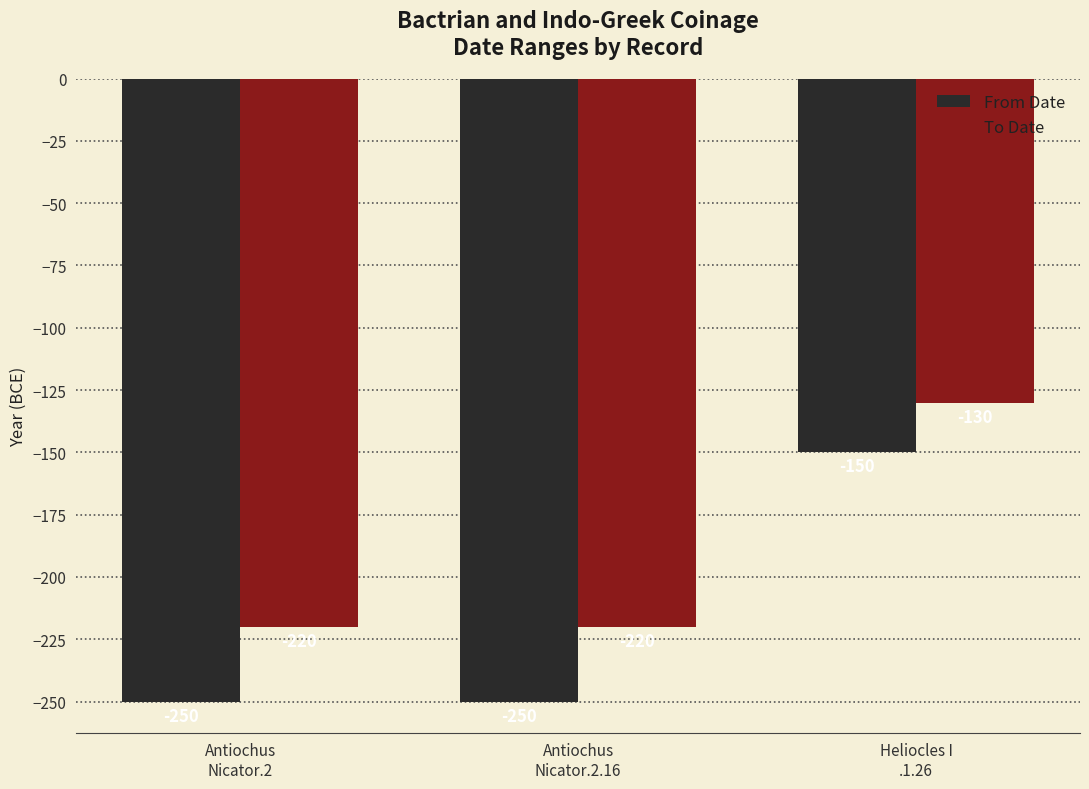

What is the value of the From Date bar at the 2nd from the left?

-250